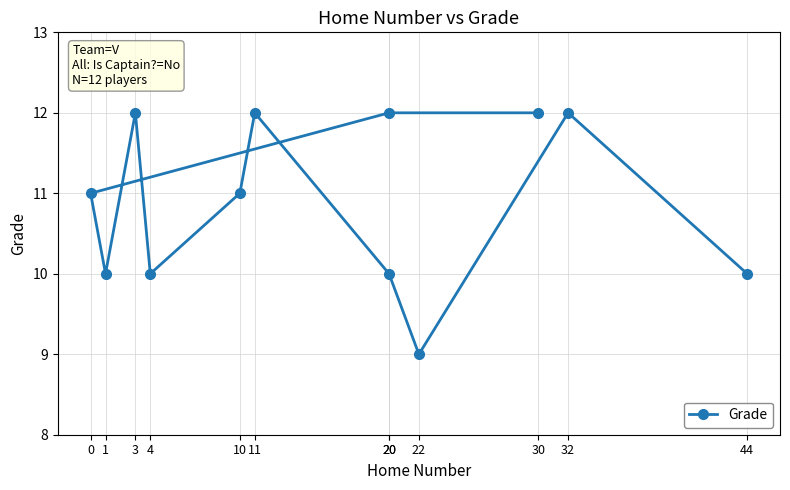

At which label is the value closest to 10?

1